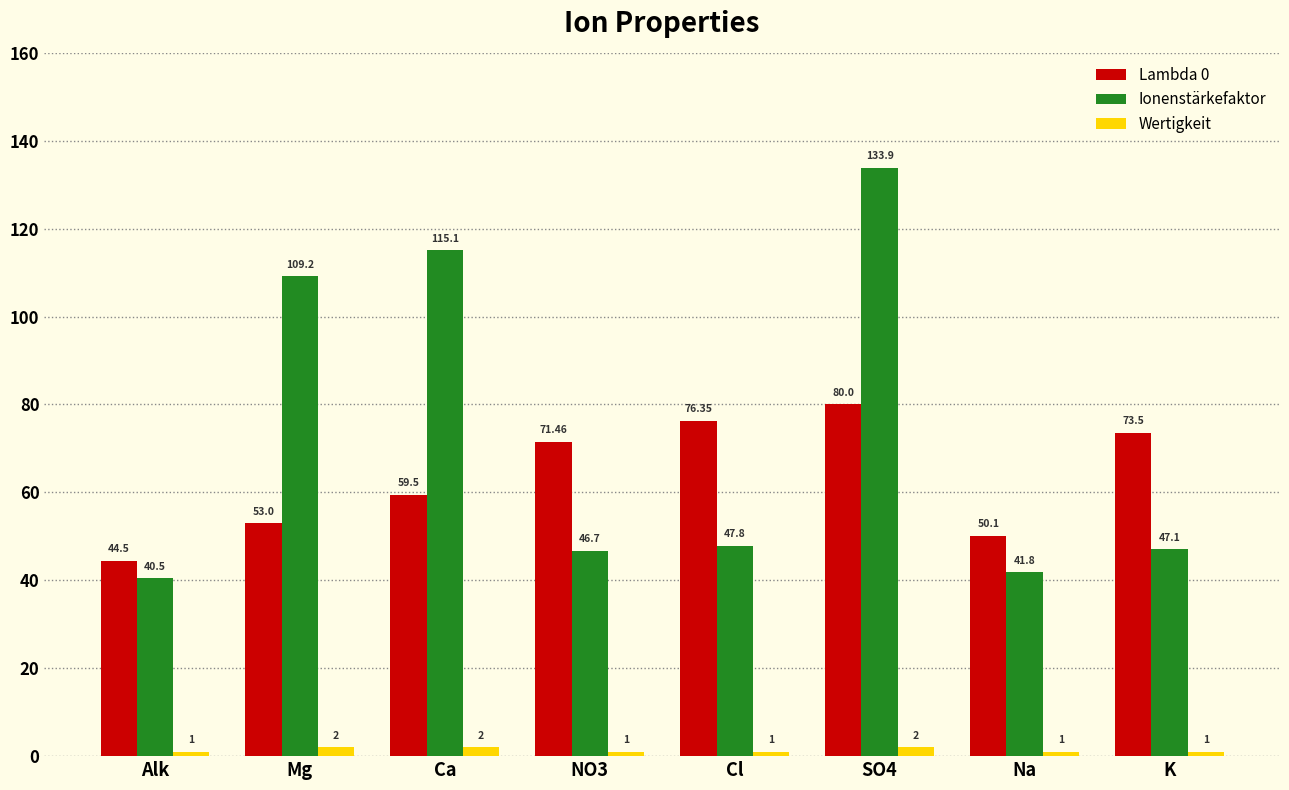

What is the label of the 3rd bar from the right?

SO4